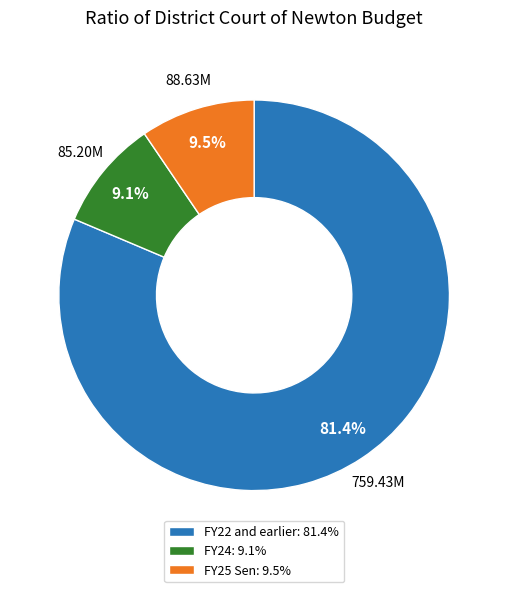

Which slice represents more than half of the pie?

FY22 and earlier: 81.4%